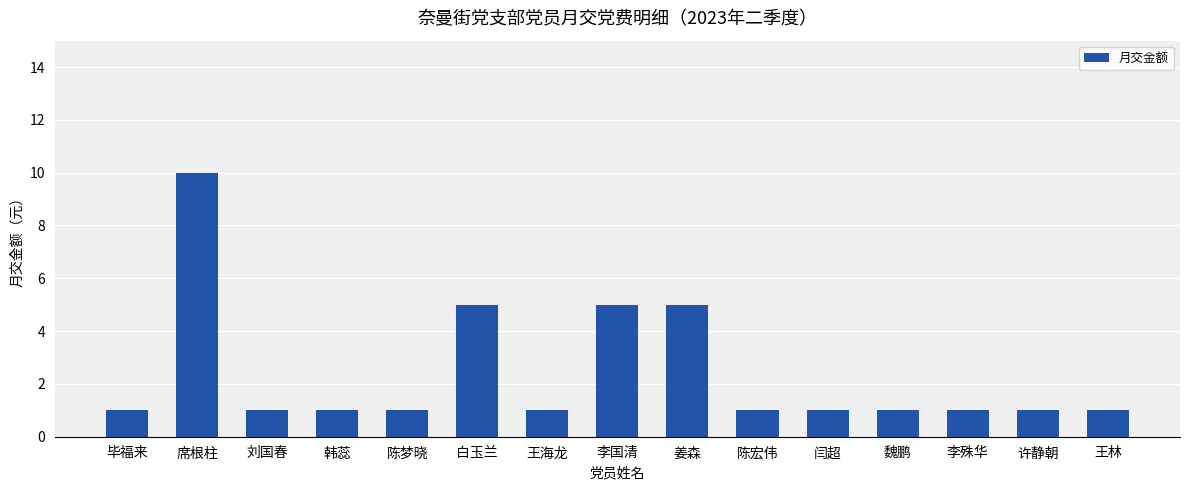

What is the label of the 15th bar from the right?

毕福来